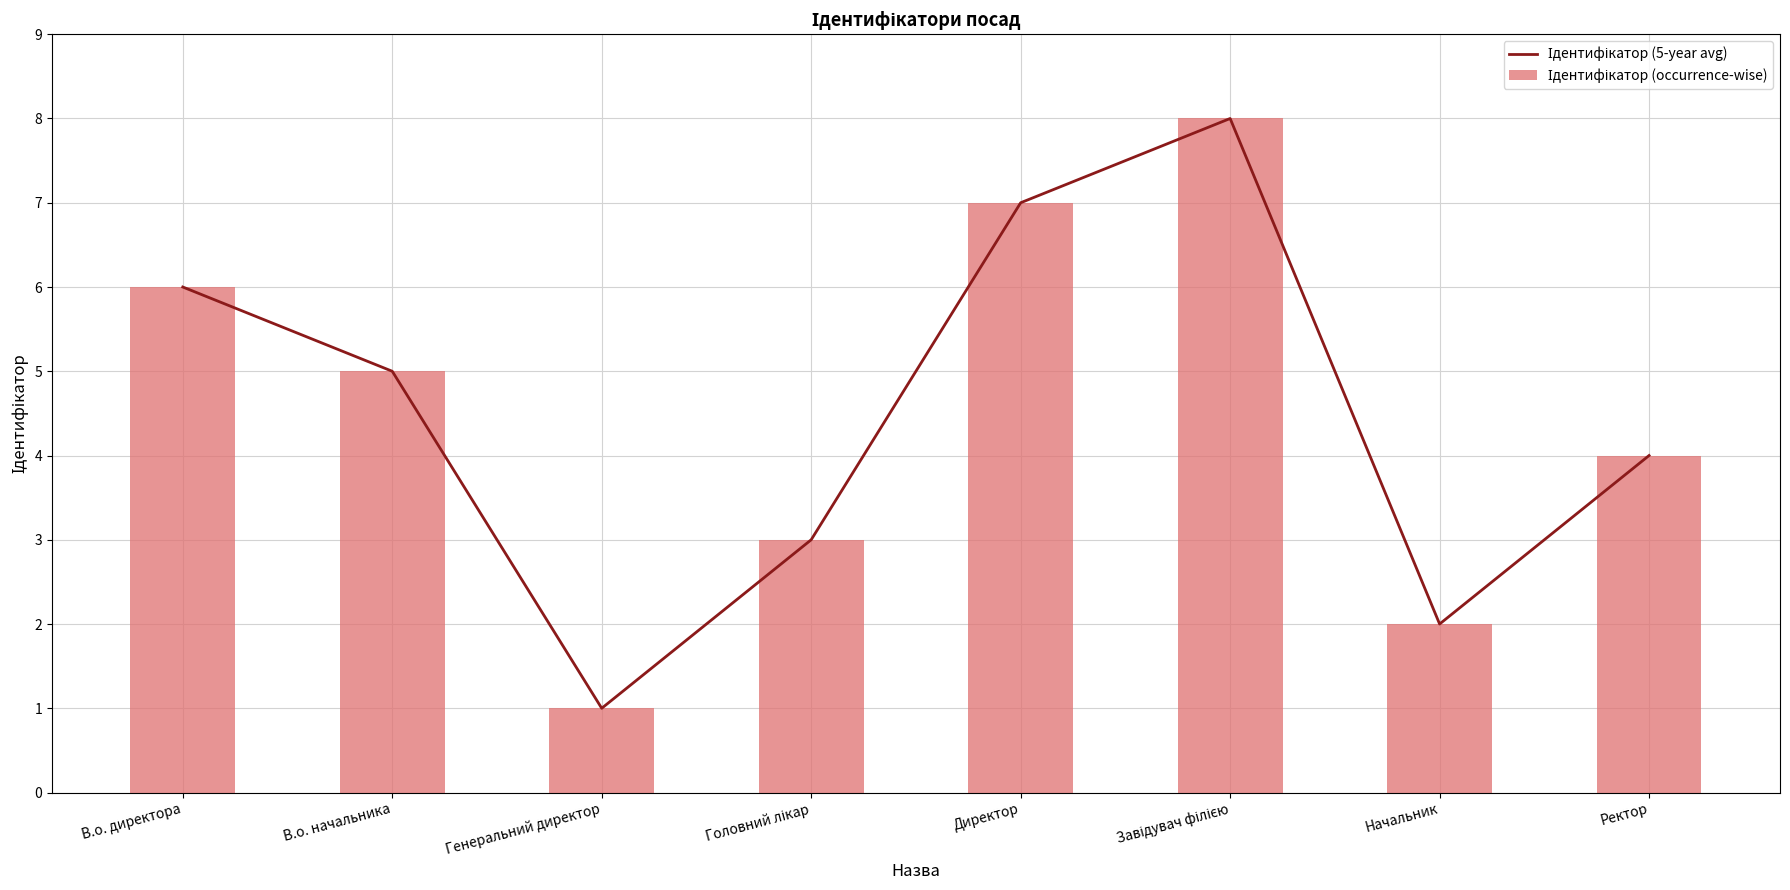

Is it true that Ідентифікатор (occurrence-wise) equals 4 at Ректор?

True